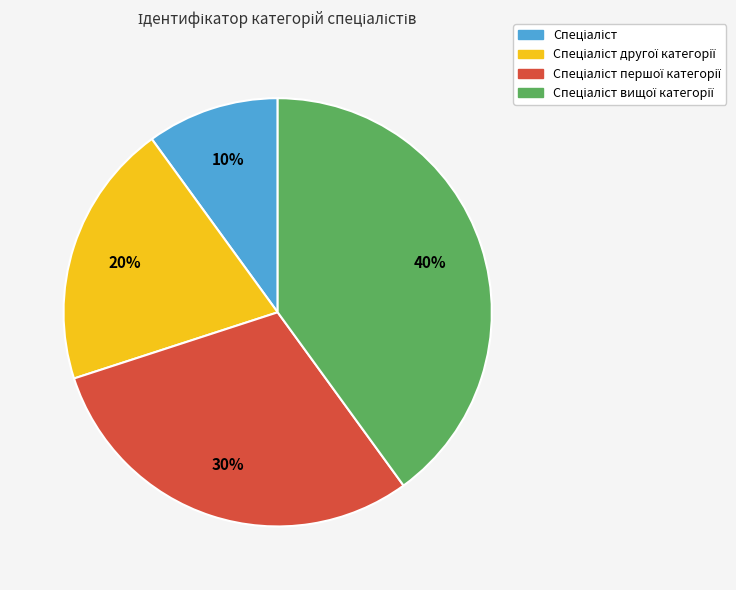

Does any single category account for the majority?

No